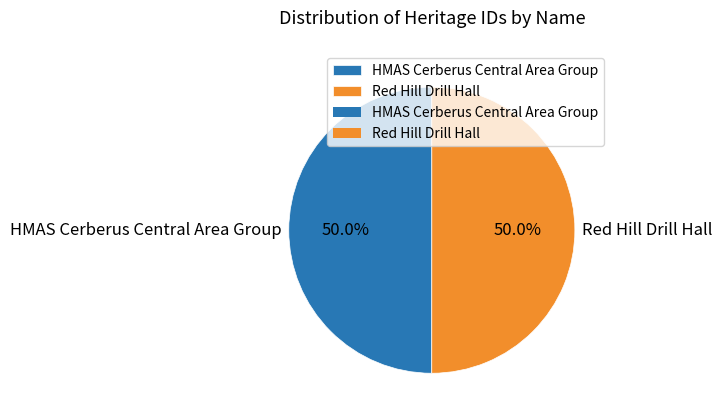

Approximately how many times larger is the value at Red Hill Drill Hall compared to HMAS Cerberus Central Area Group?

1.0